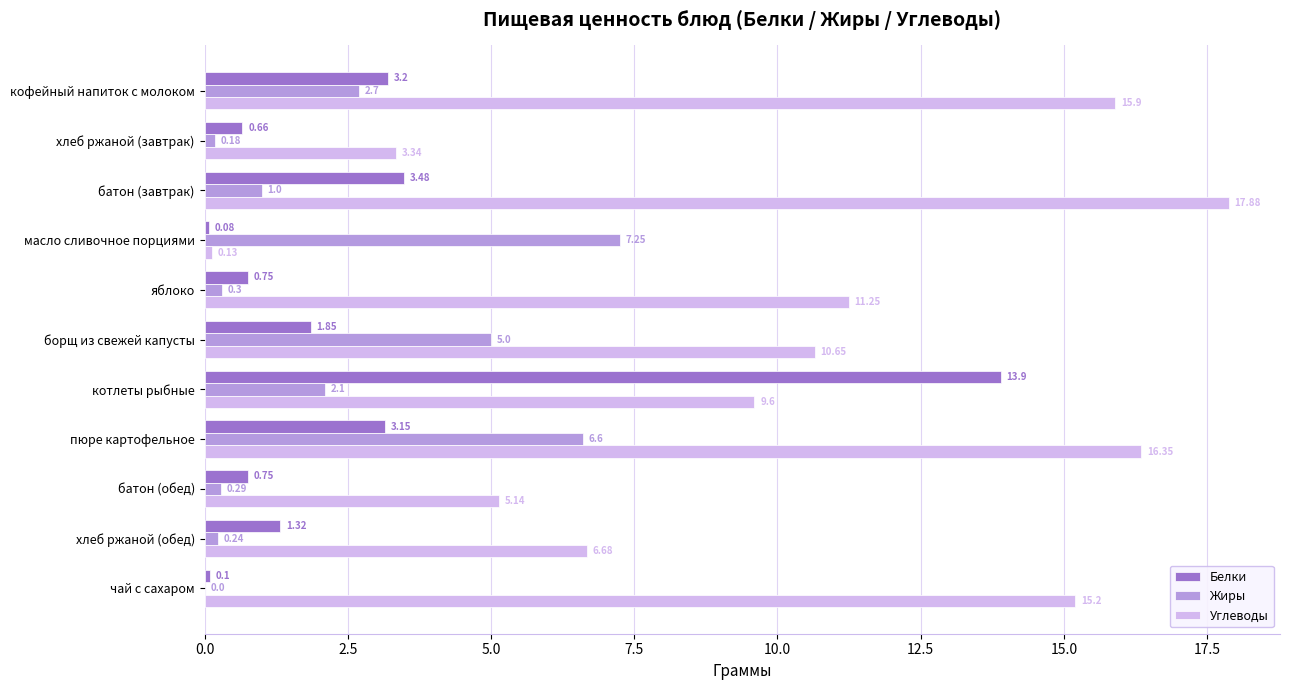

Which label corresponds to the largest value in the chart?

батон (завтрак)